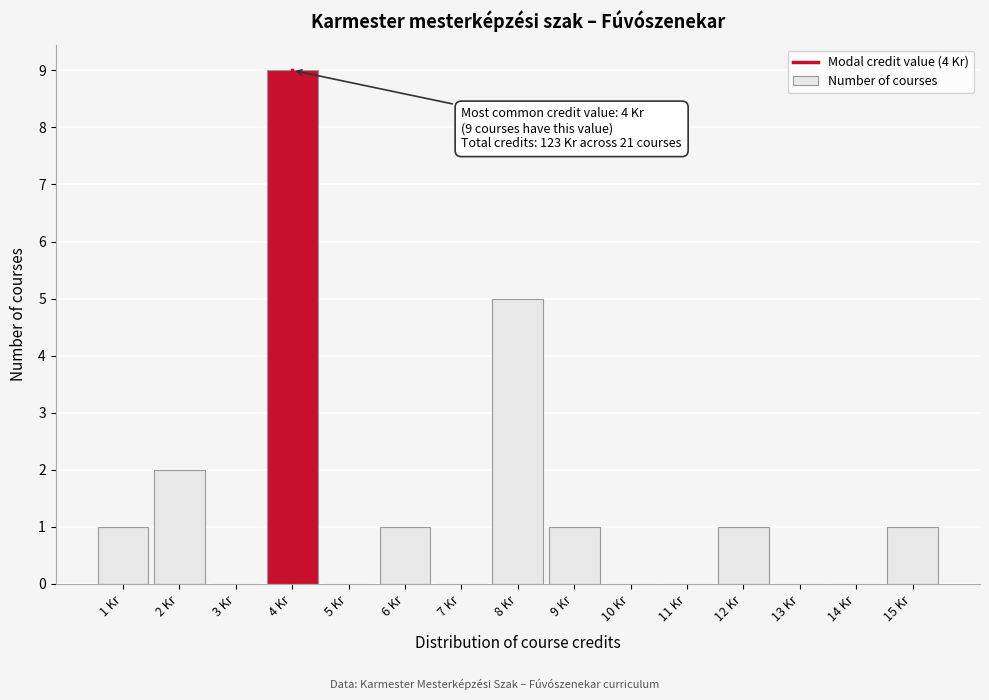

Which range on the x-axis has the tallest bar?

3.5 to 4.5